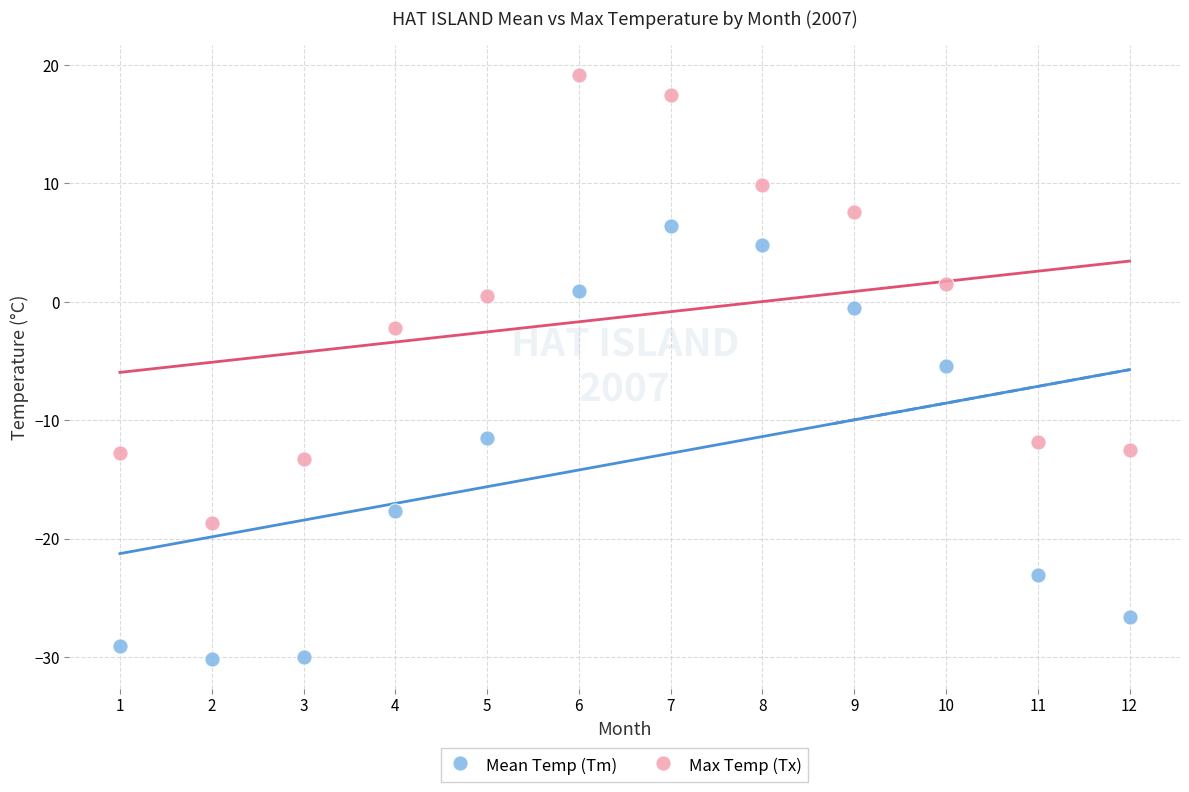

Which series contains the lowest Y value?

Mean Temp (Tm)